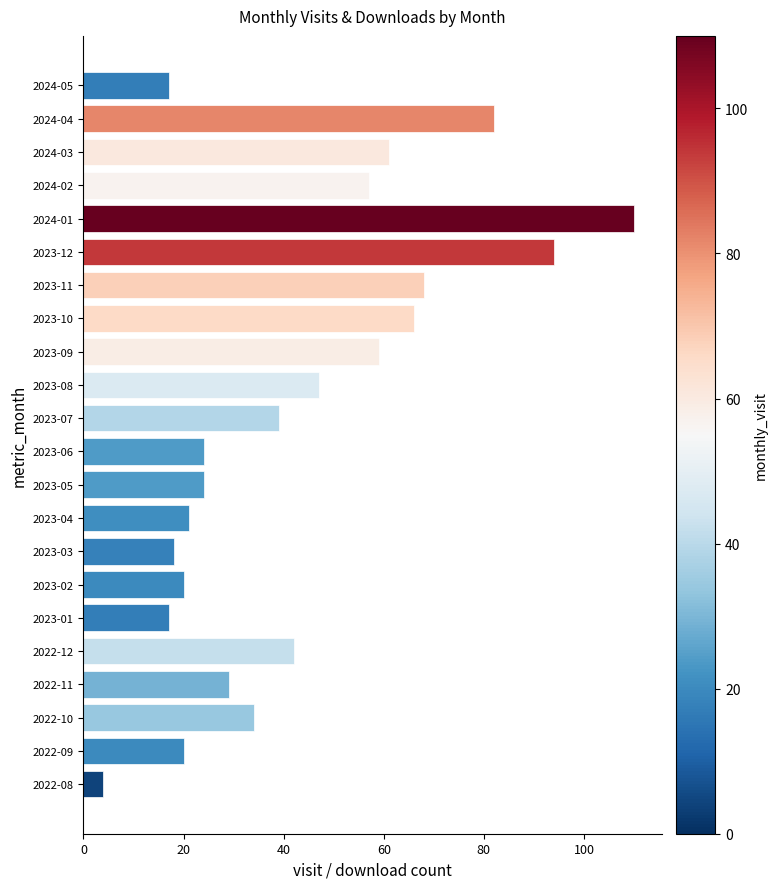

What is the change in value from 2022-09 to 2022-11?

+9